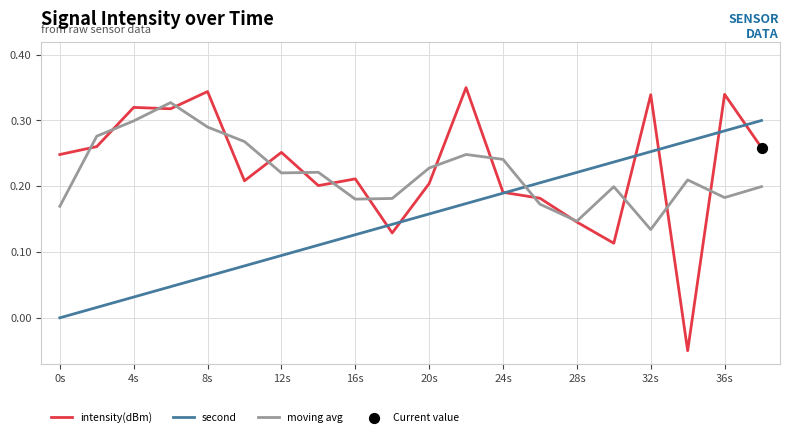

Which series has the largest total across all categories?

intensity(dBm)